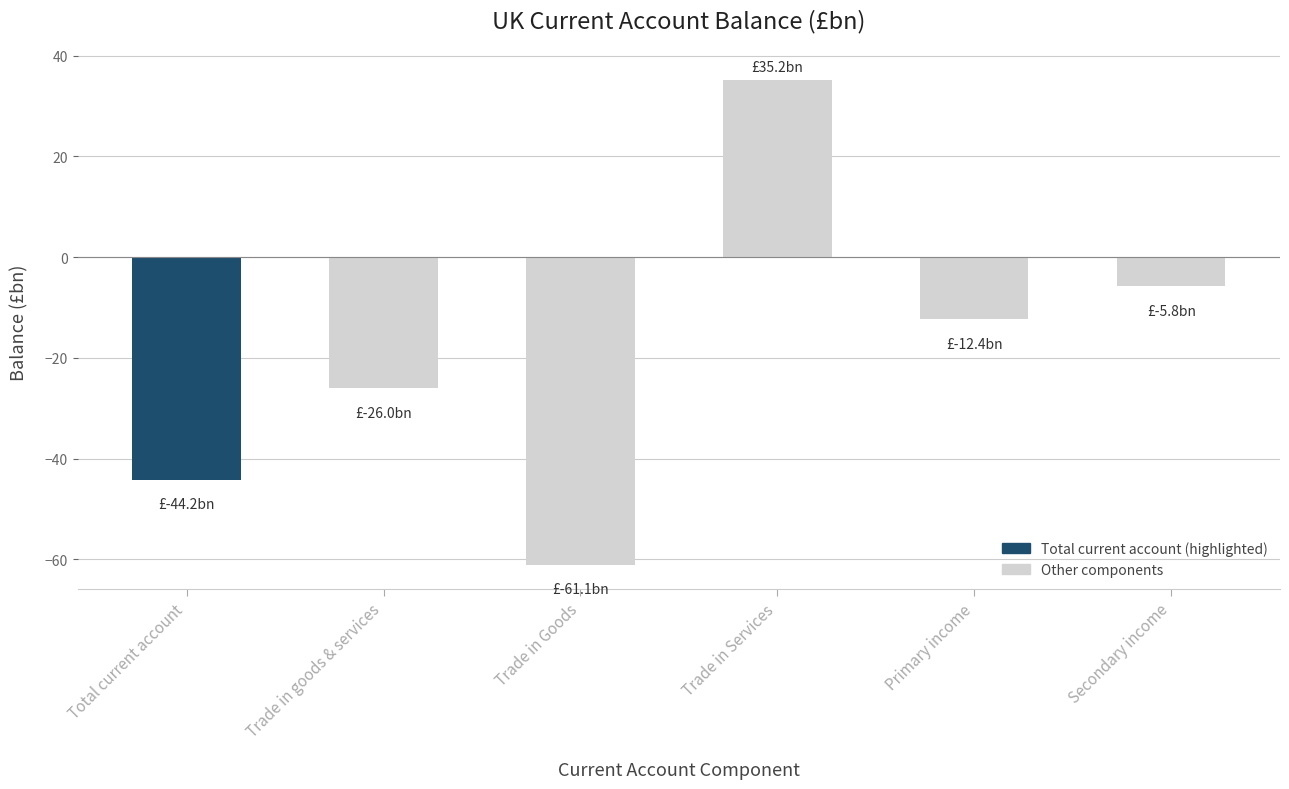

What is the change in value from Trade in goods & services to Trade in Services?

+61.2